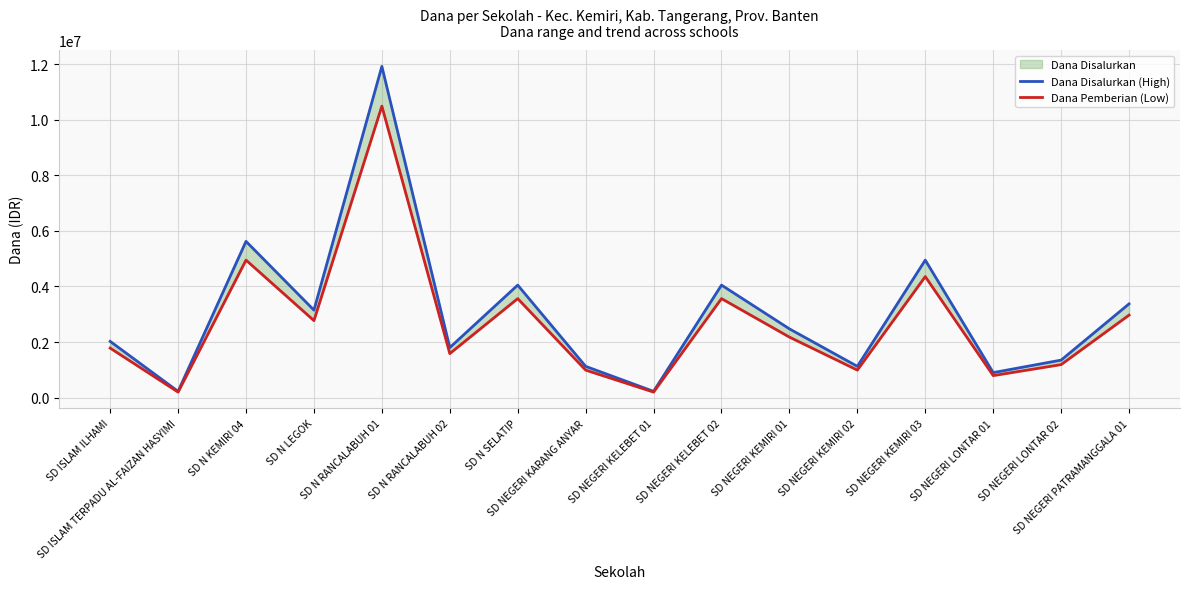

At how many categories does at least one series exceed 8035723?

1